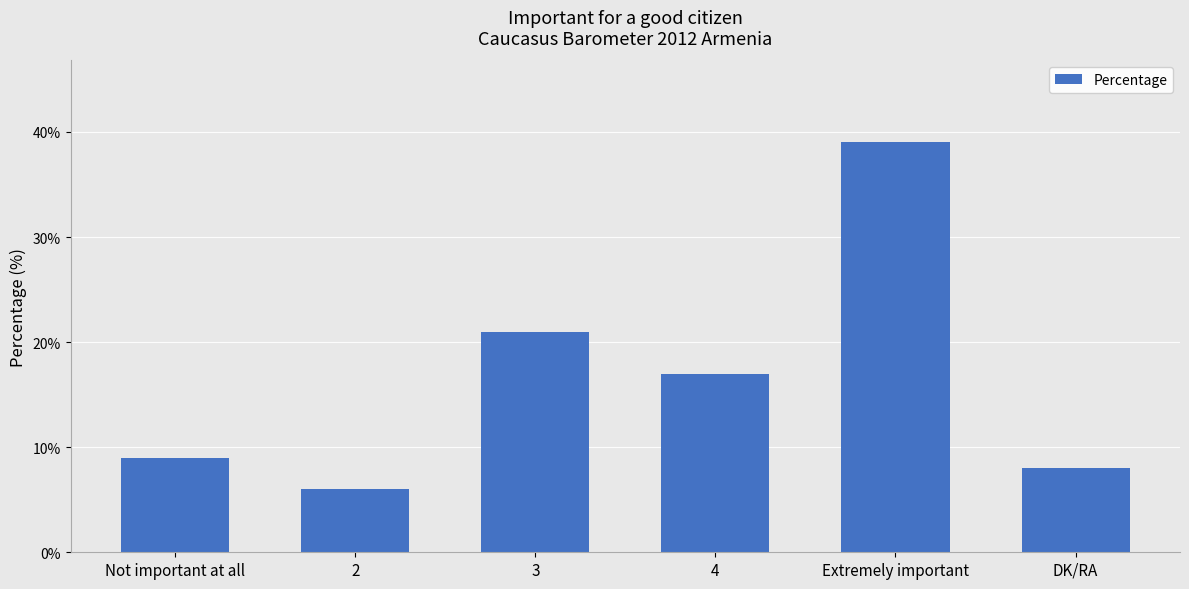

What is the label of the 6th bar from the left?

DK/RA